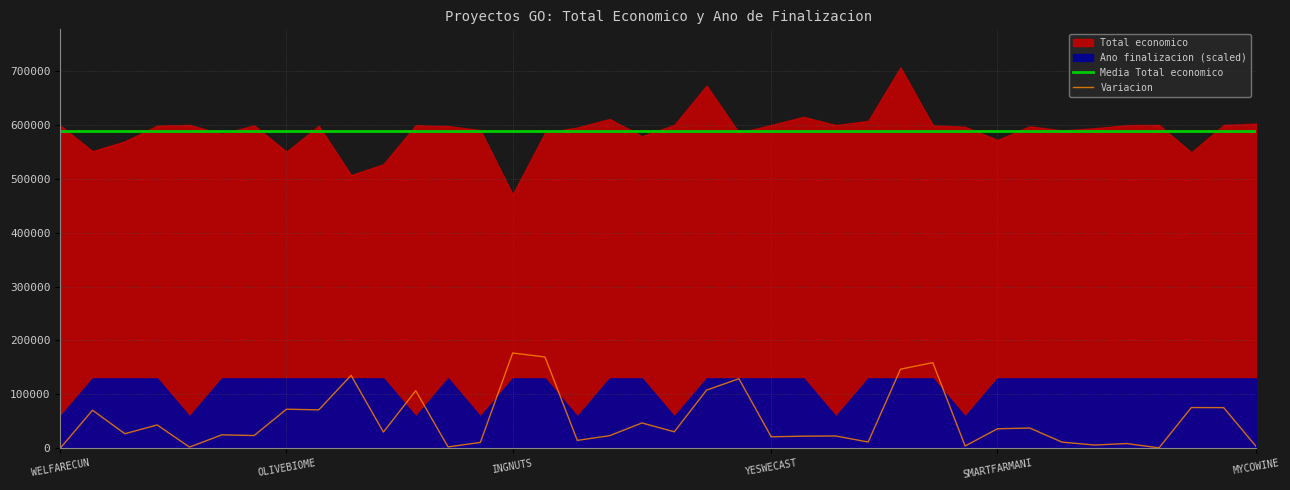

What is the label of the 9th point from the left?

8